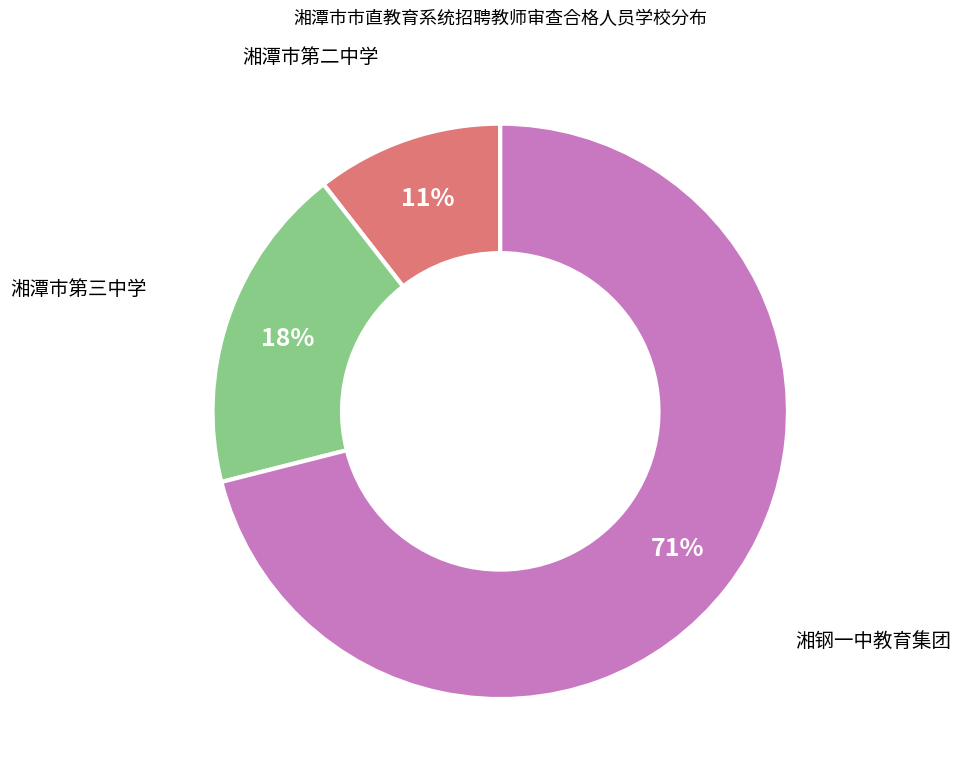

What percentage is the 湘潭市第二中学 slice, to the nearest percent?

11%